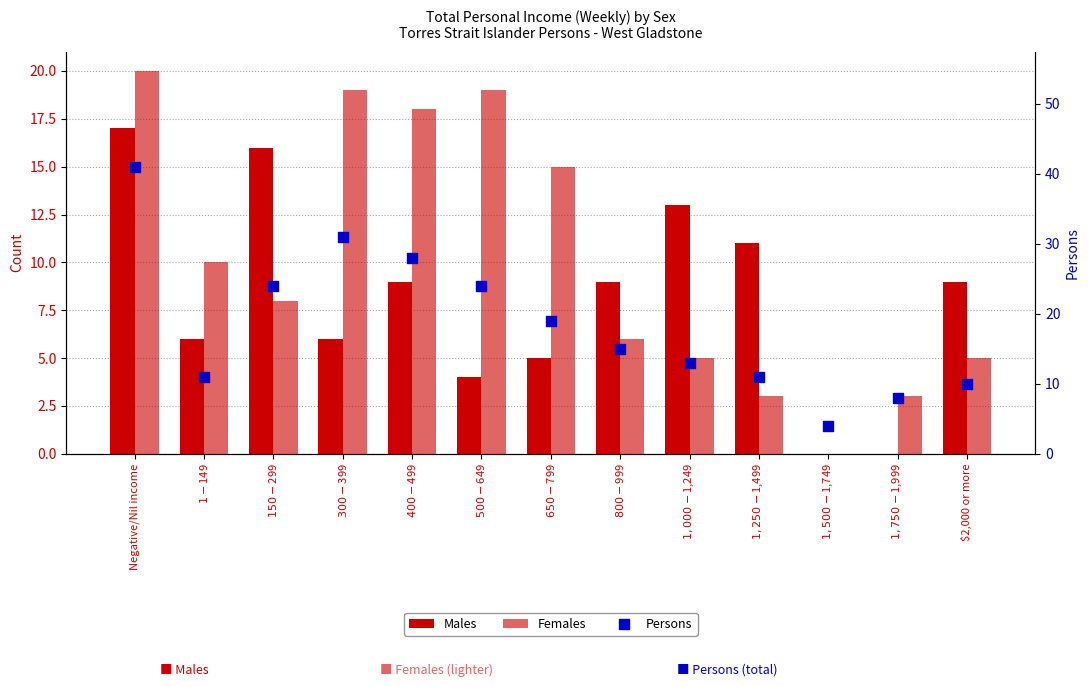

Which series contains the highest Y value?

Persons